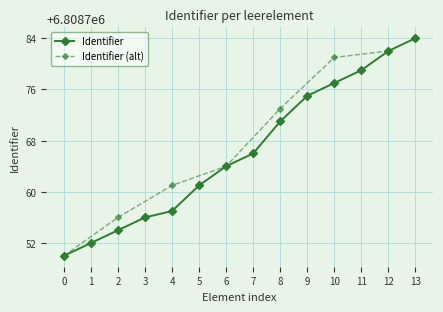

True or false: there are more than 1 points higher than both neighbors.

False